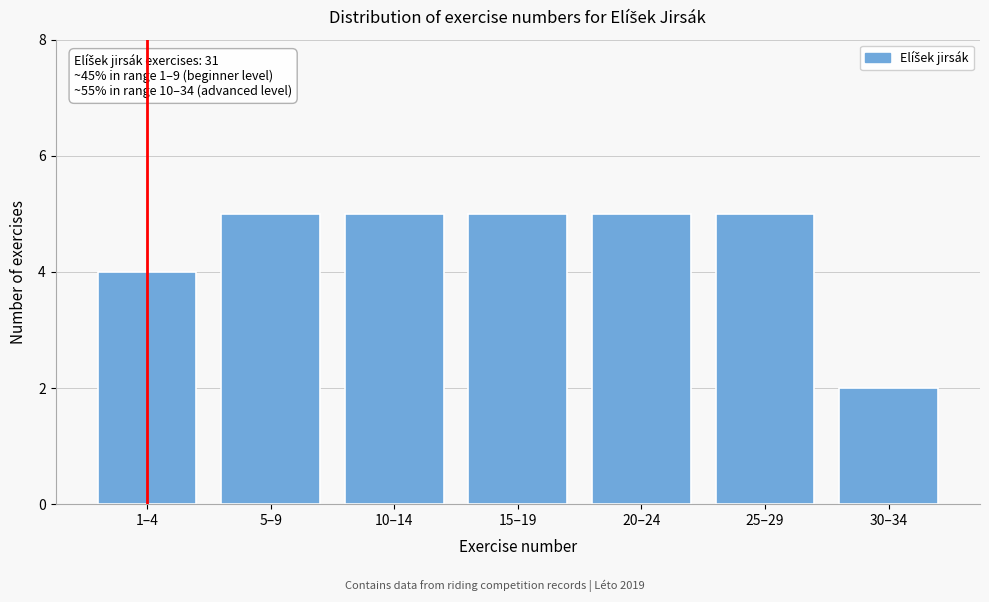

Reading left to right, extract all data points from this chart.

1–4=4	5–9=5	10–14=5	15–19=5	20–24=5	25–29=5	30–34=2